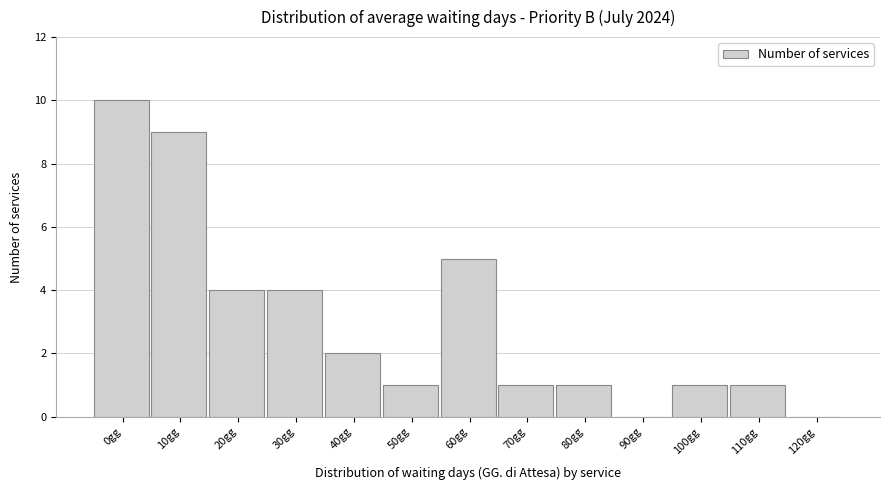

Reading right to left, transcribe all the data shown in this chart.

120gg=0	110gg=1	100gg=1	90gg=0	80gg=1	70gg=1	60gg=5	50gg=1	40gg=2	30gg=4	20gg=4	10gg=9	0gg=10